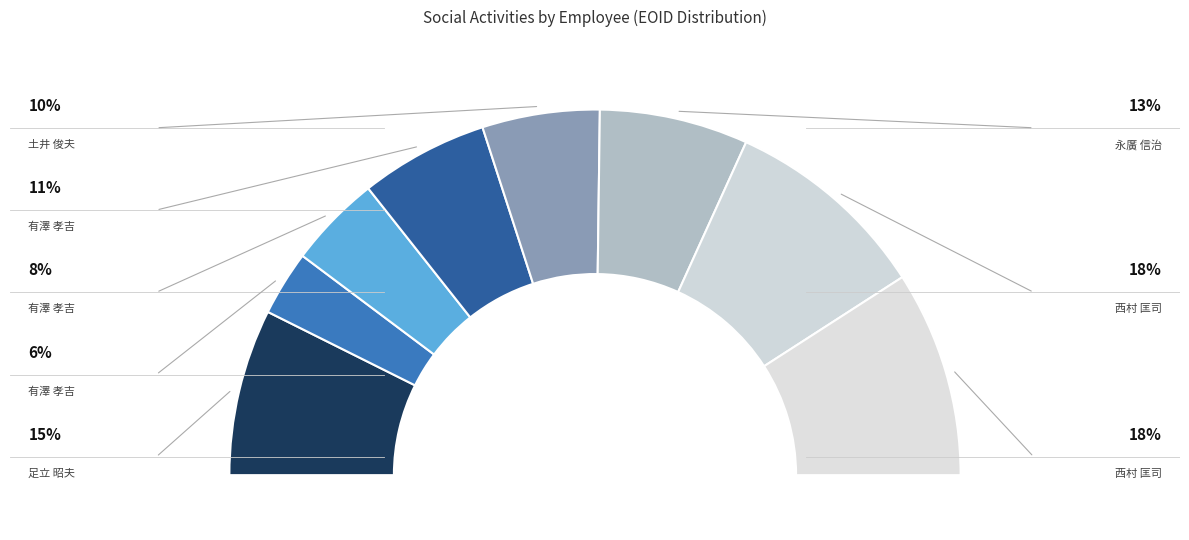

Is it true that 有澤 孝吉 (145108) is 11% of the pie?

True